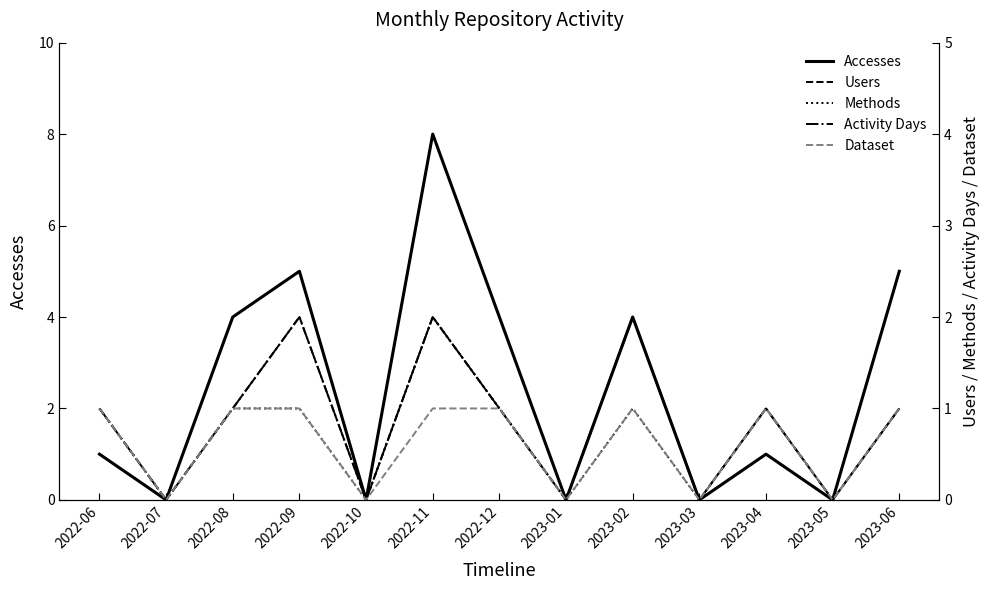

Is the value of Activity Days at 2023-01 greater than the value of Users at 2023-01?

No